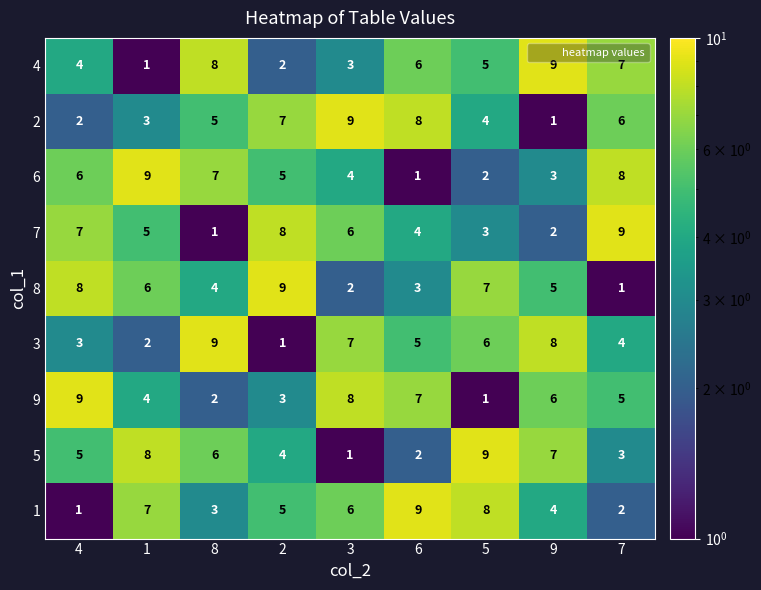

Which series changed the most between 1 and 3?

5